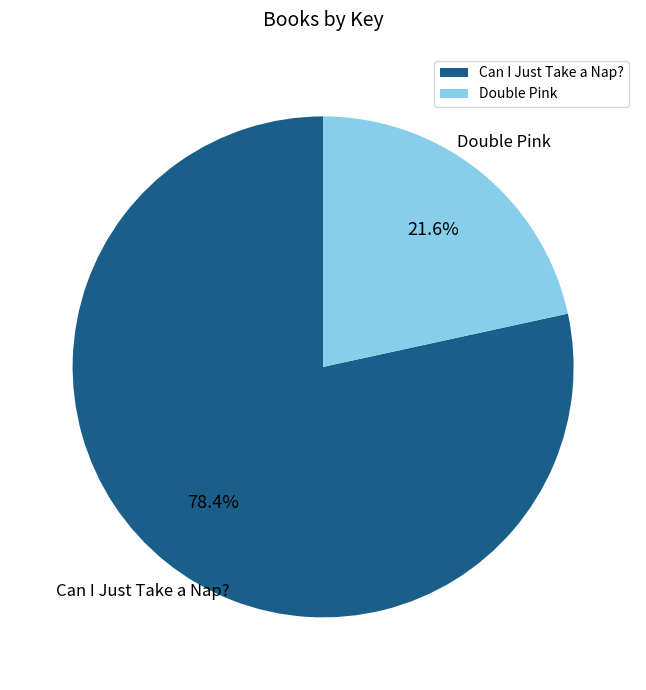

Is it true that Double Pink is 15% of the pie?

False